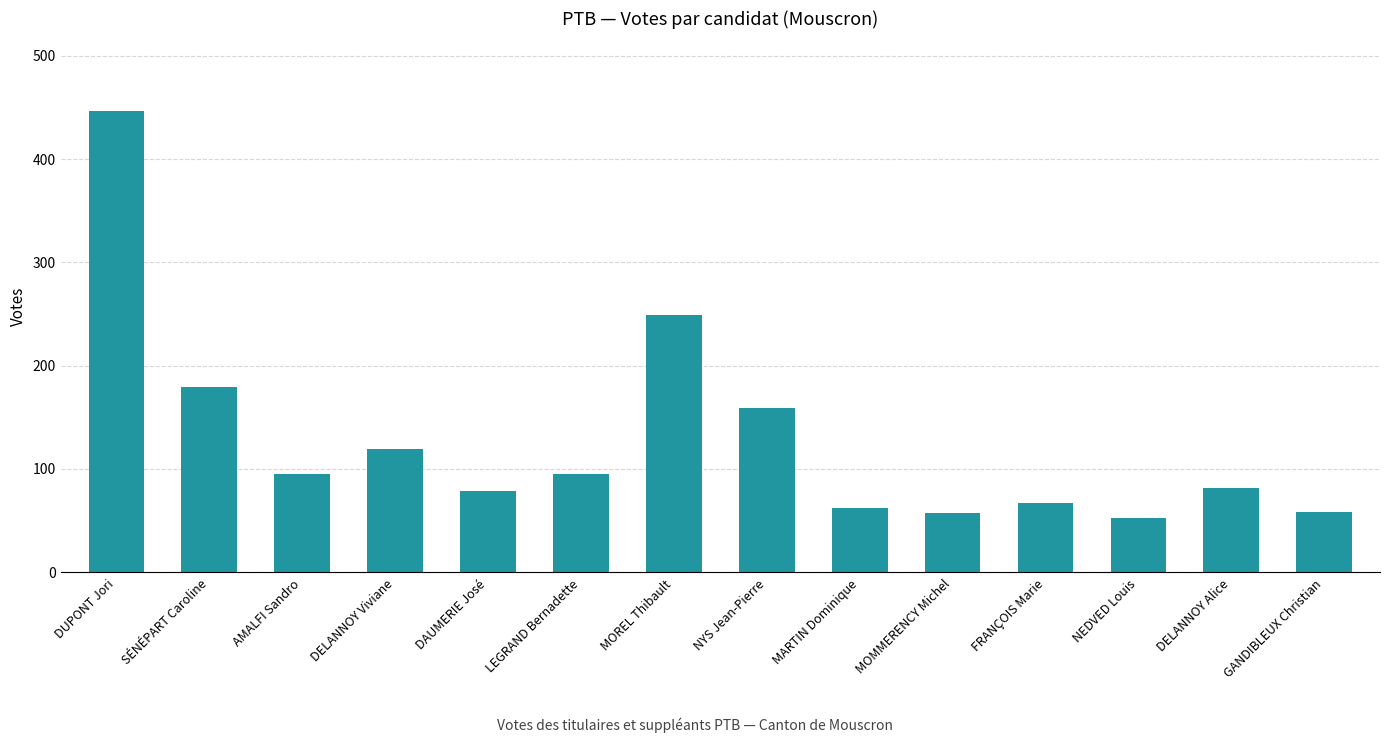

Which has a higher value, AMALFI Sandro or DAUMERIE José?

AMALFI Sandro